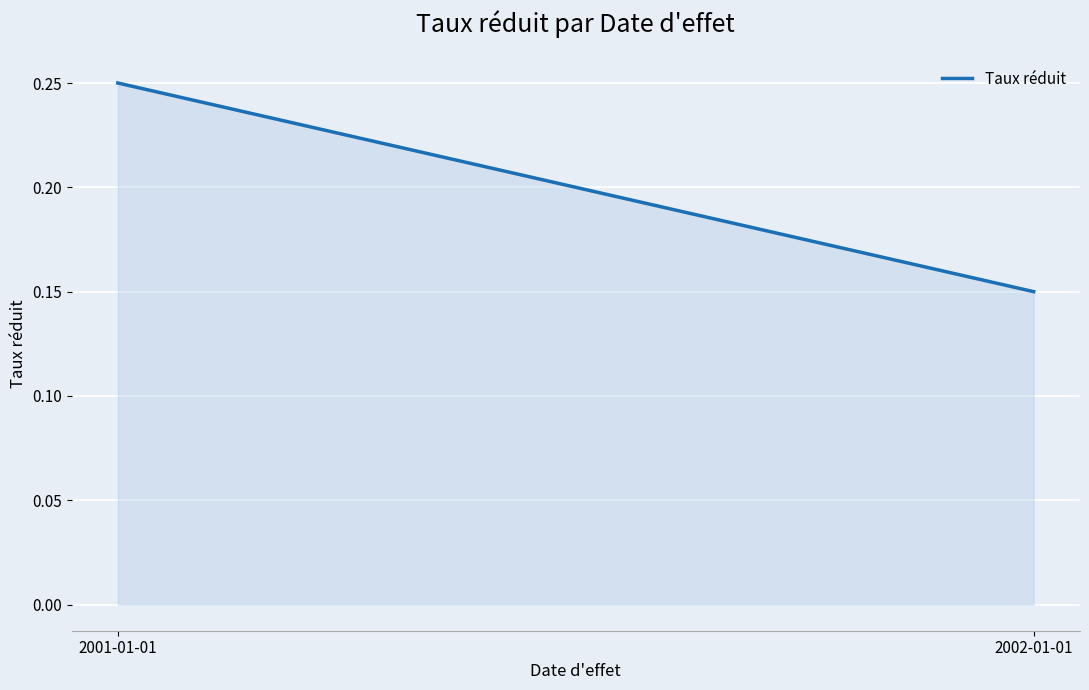

What is the difference between the values at 2001-01-01 and 2002-01-01?

0.1